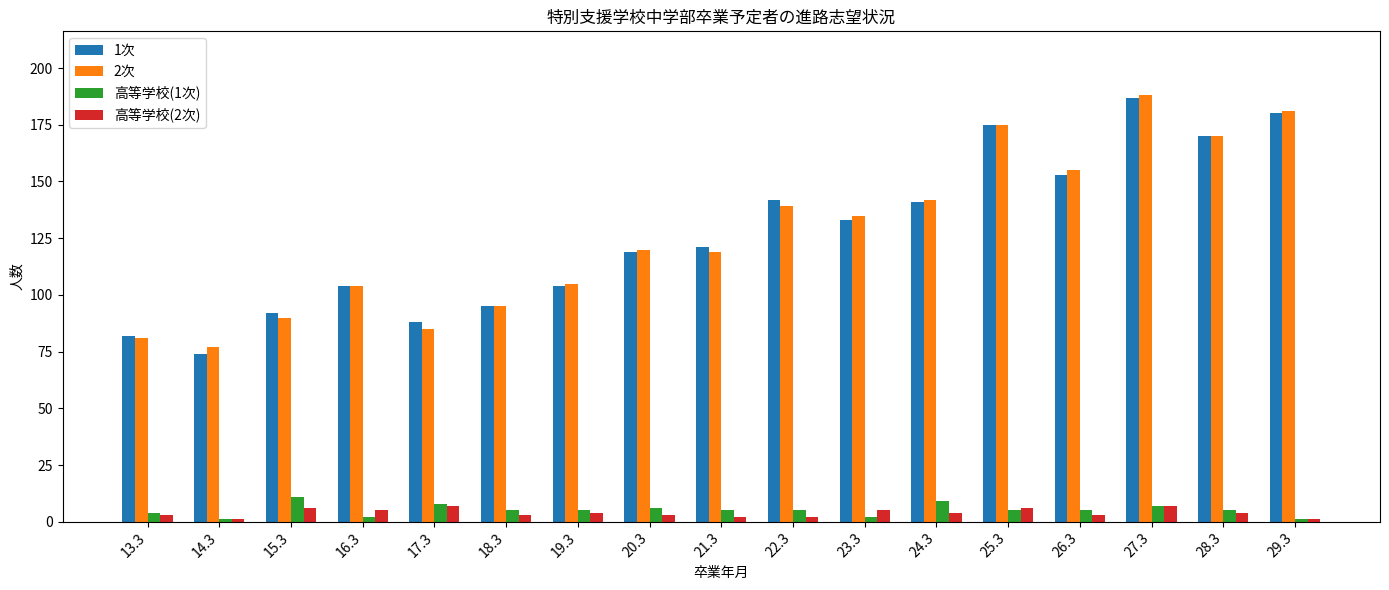

Which series has the largest range (max minus min)?

1次